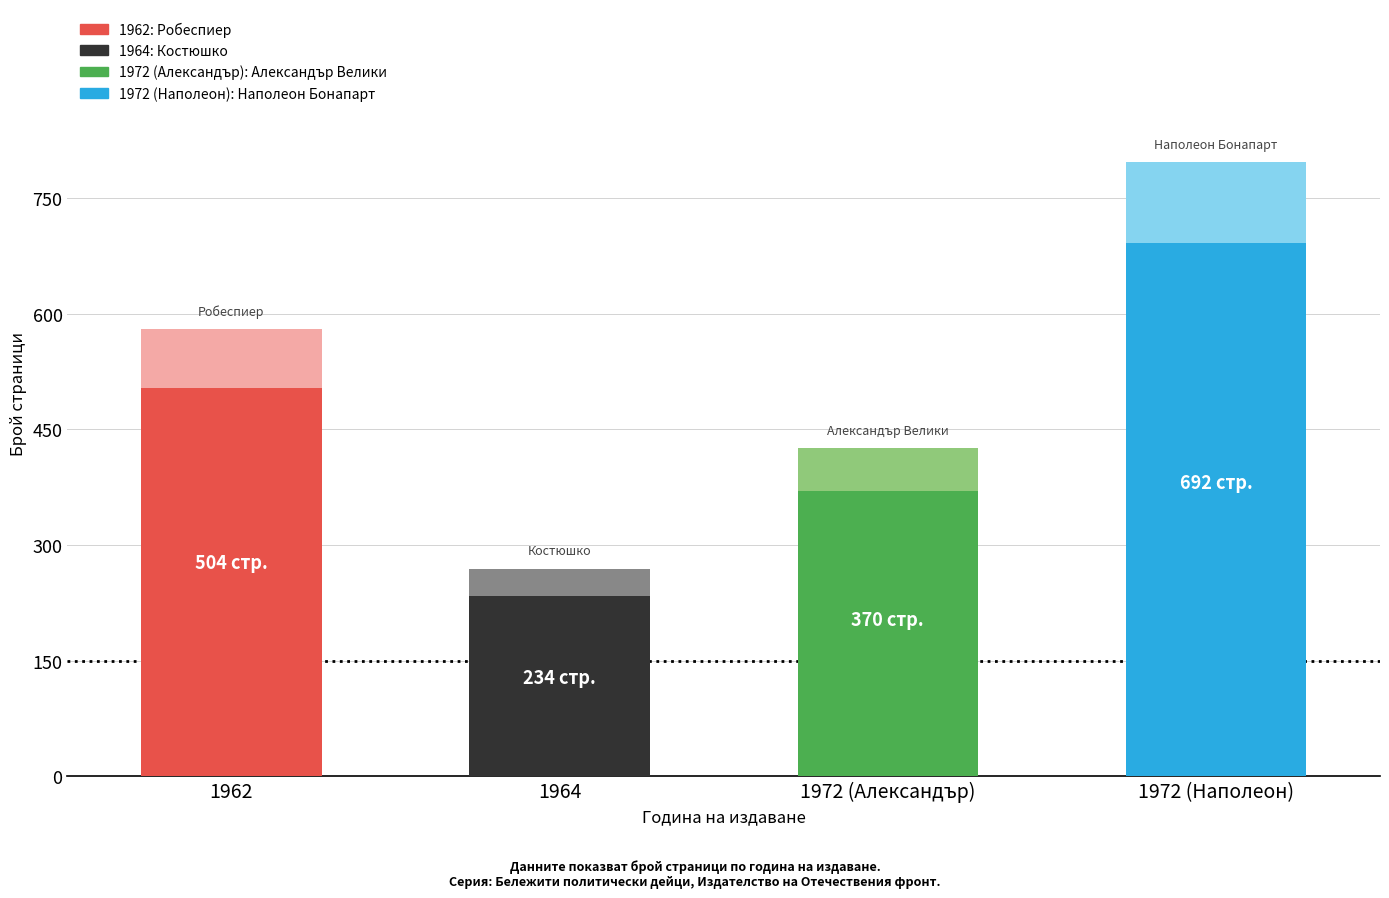

What is the value of the 2nd bar from the left?

234